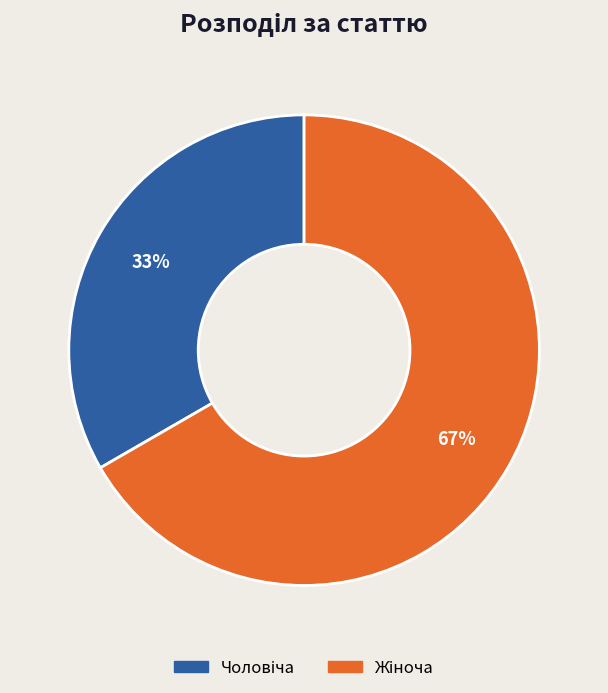

Is there any slice that represents more than half of the pie?

Yes